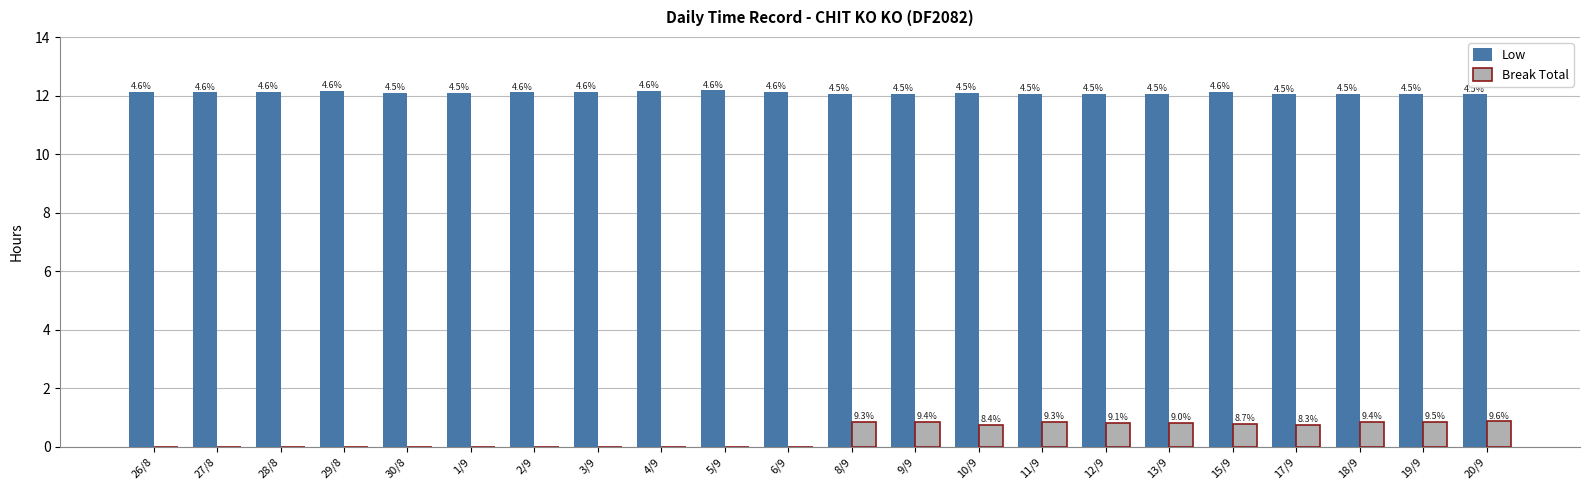

How many groups of bars are there?

22